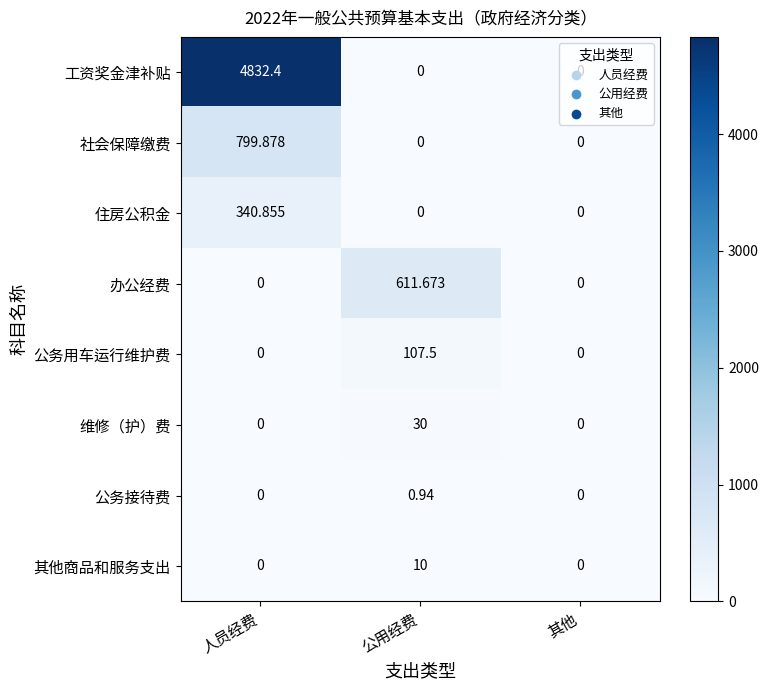

Which series has the largest range (max minus min)?

工资奖金津补贴